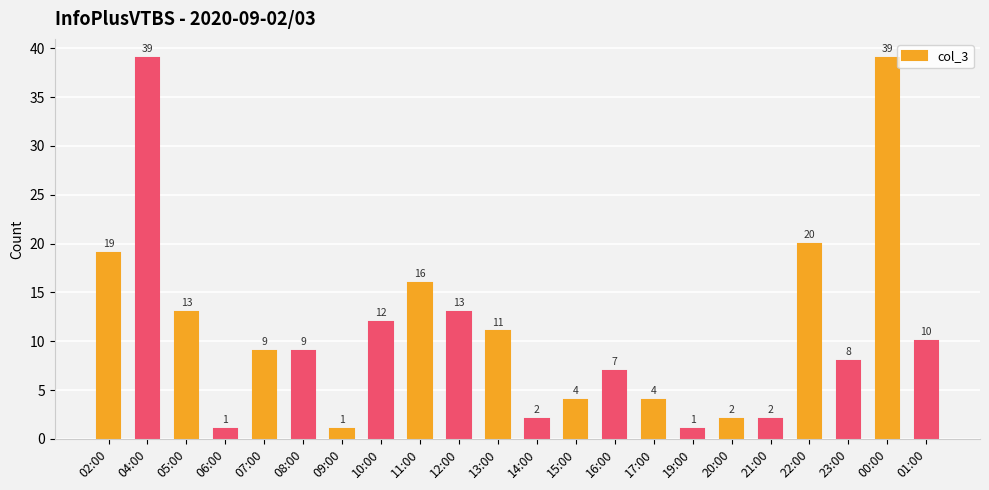

How many bars are there in total?

22